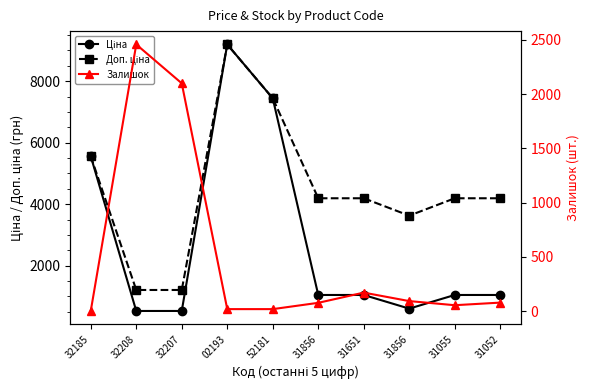

How many data points in Доп. ціна are less than 4193?

3